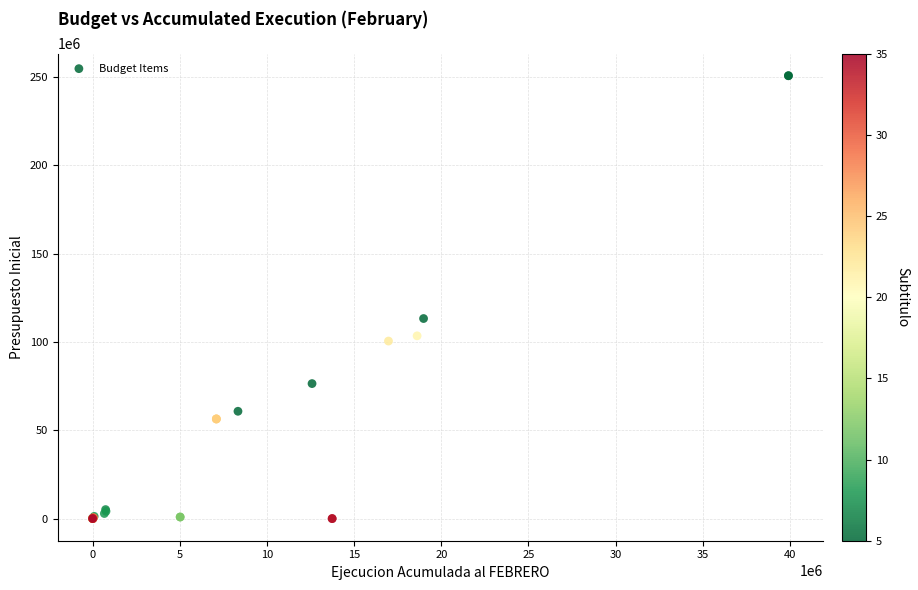

What Y value in the scatter plot is closest to 125348815?

113244751